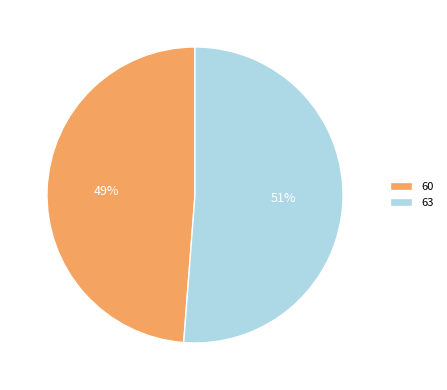

Does 63 account for over 50% of the chart?

Yes